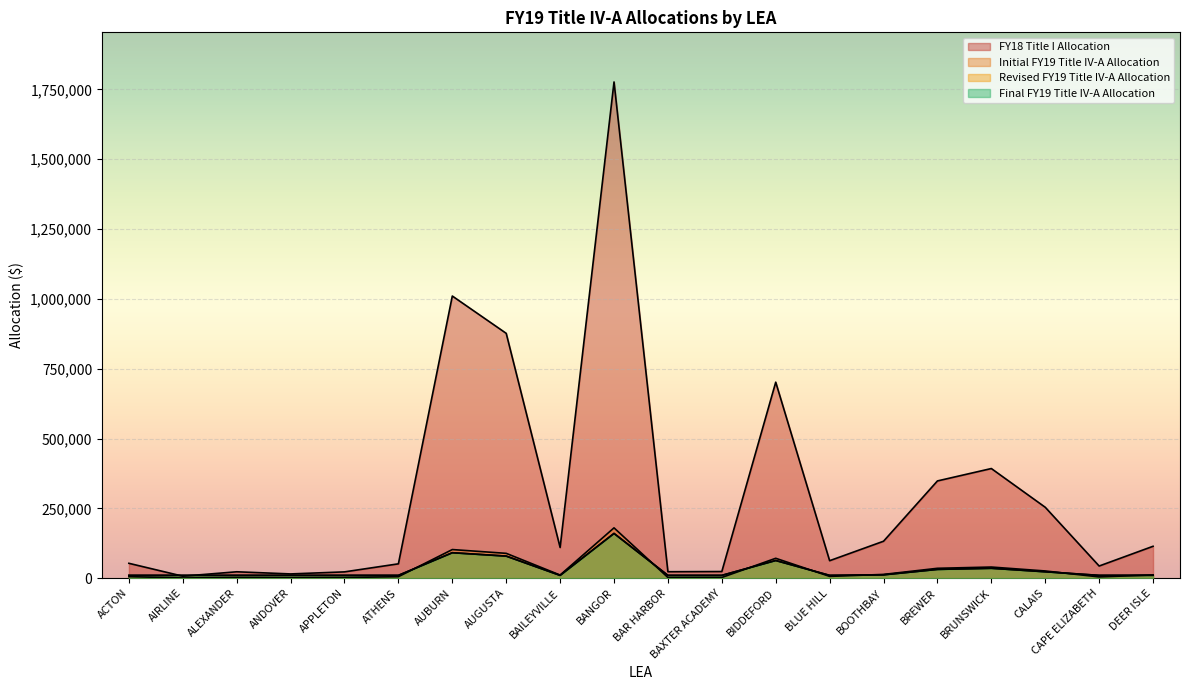

Between ANDOVER and APPLETON, which series saw the biggest shift?

FY18 Title I Allocation